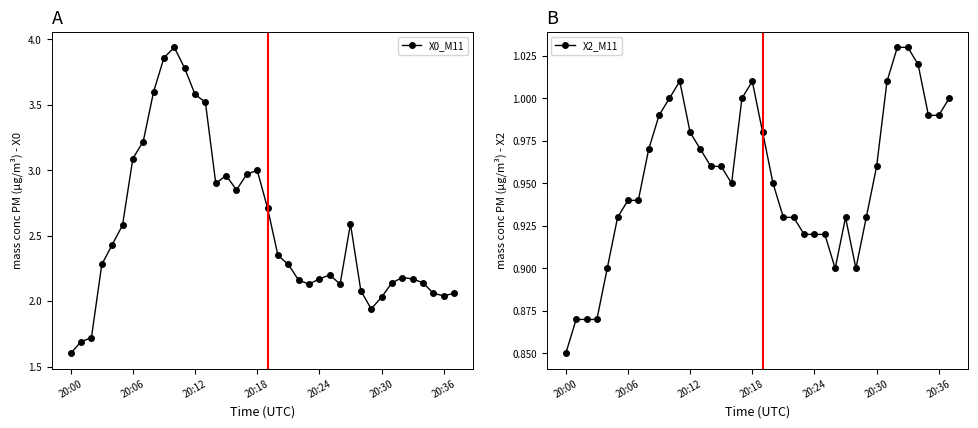

How many data points in X0_M11 are less than 2?

4